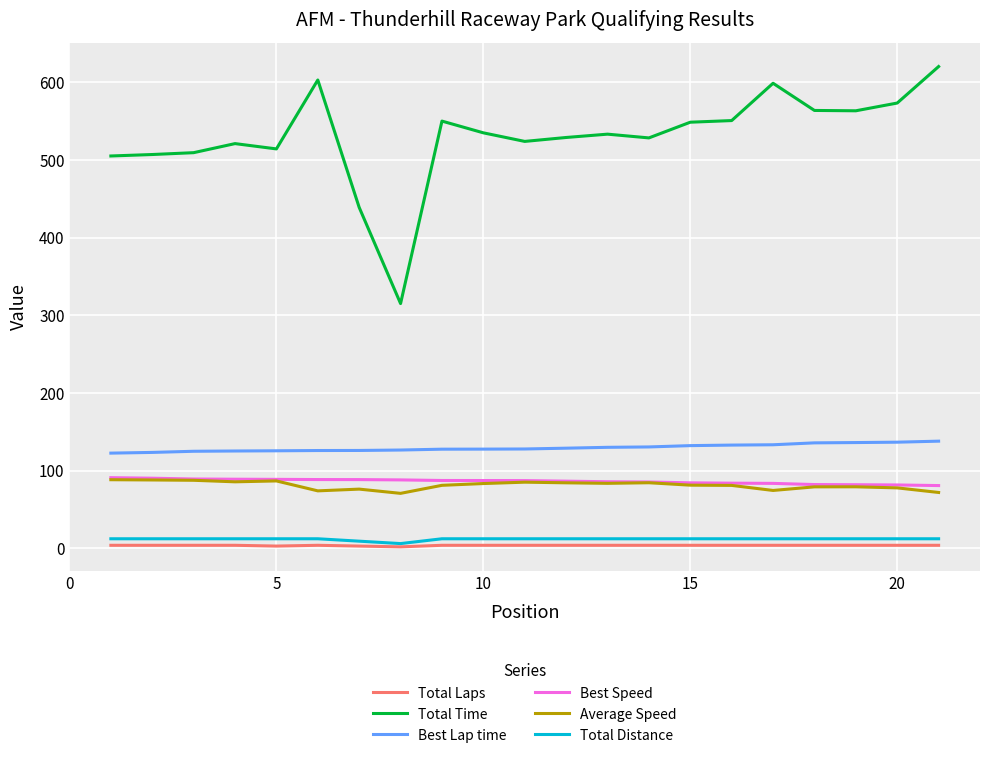

Which series has the largest range (max minus min)?

Total Time